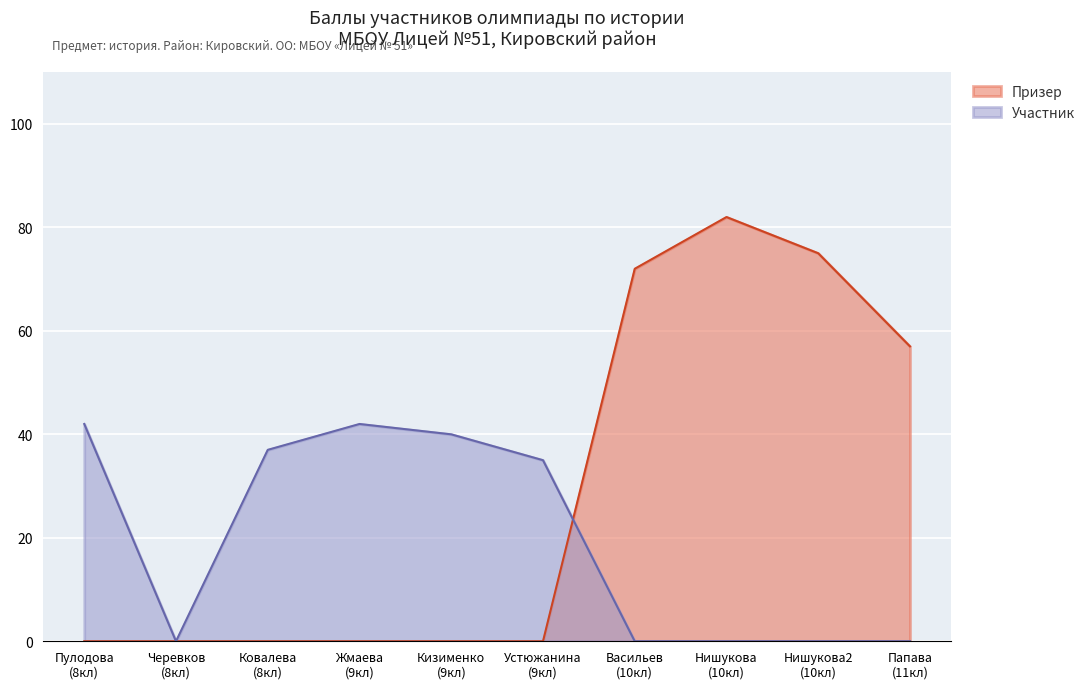

Which series has the largest total across all categories?

Призер